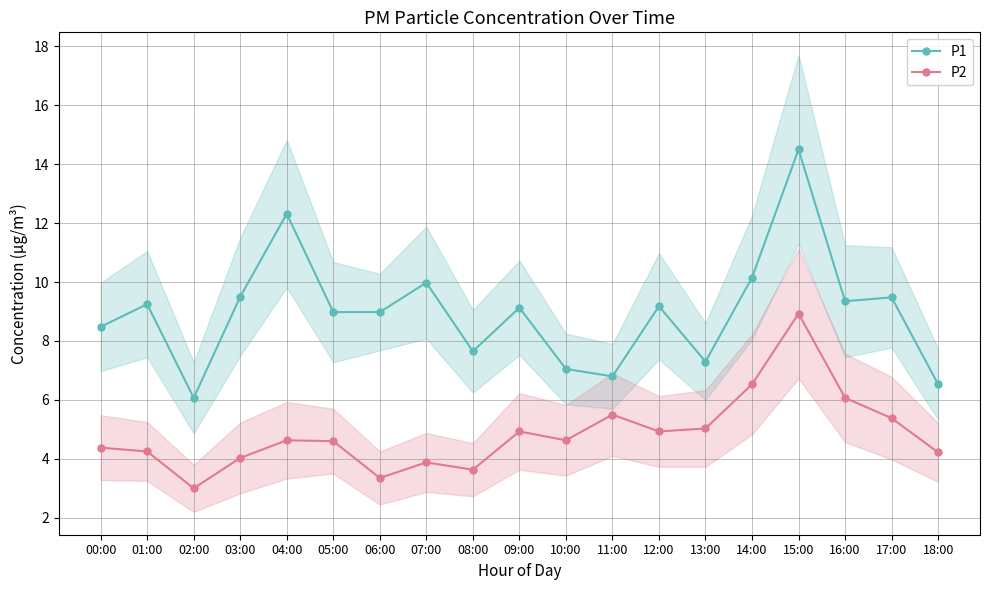

What are all the series names shown in the legend?

P1, P2